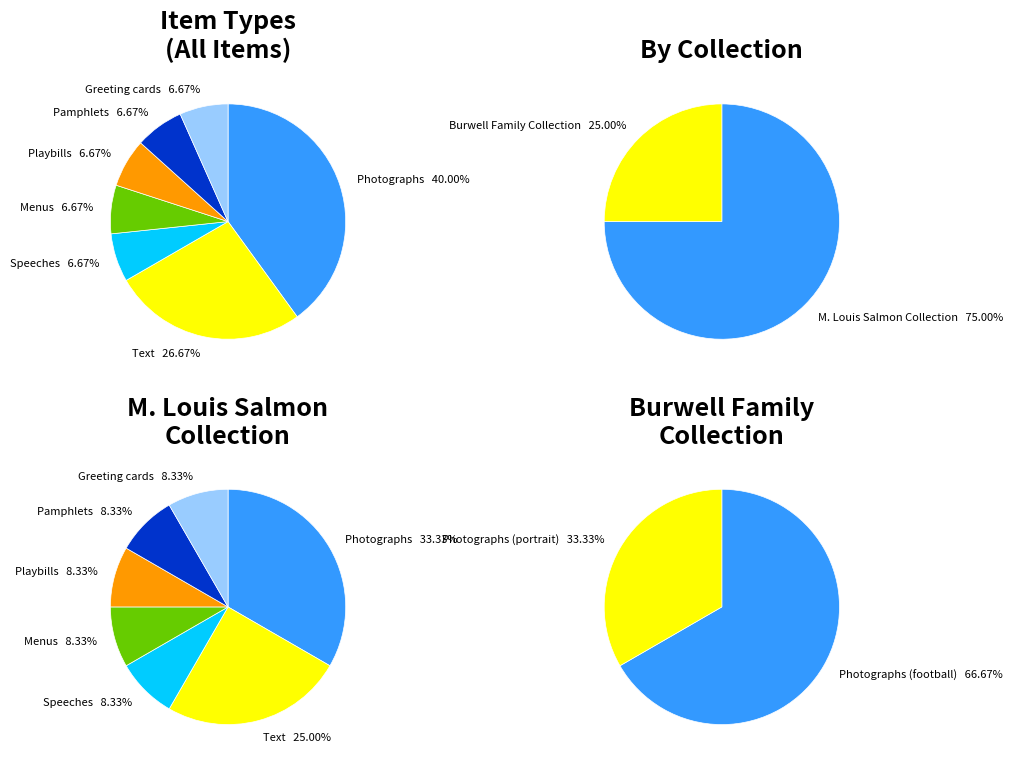

To the nearest percent, what portion does Speeches represent?

7%